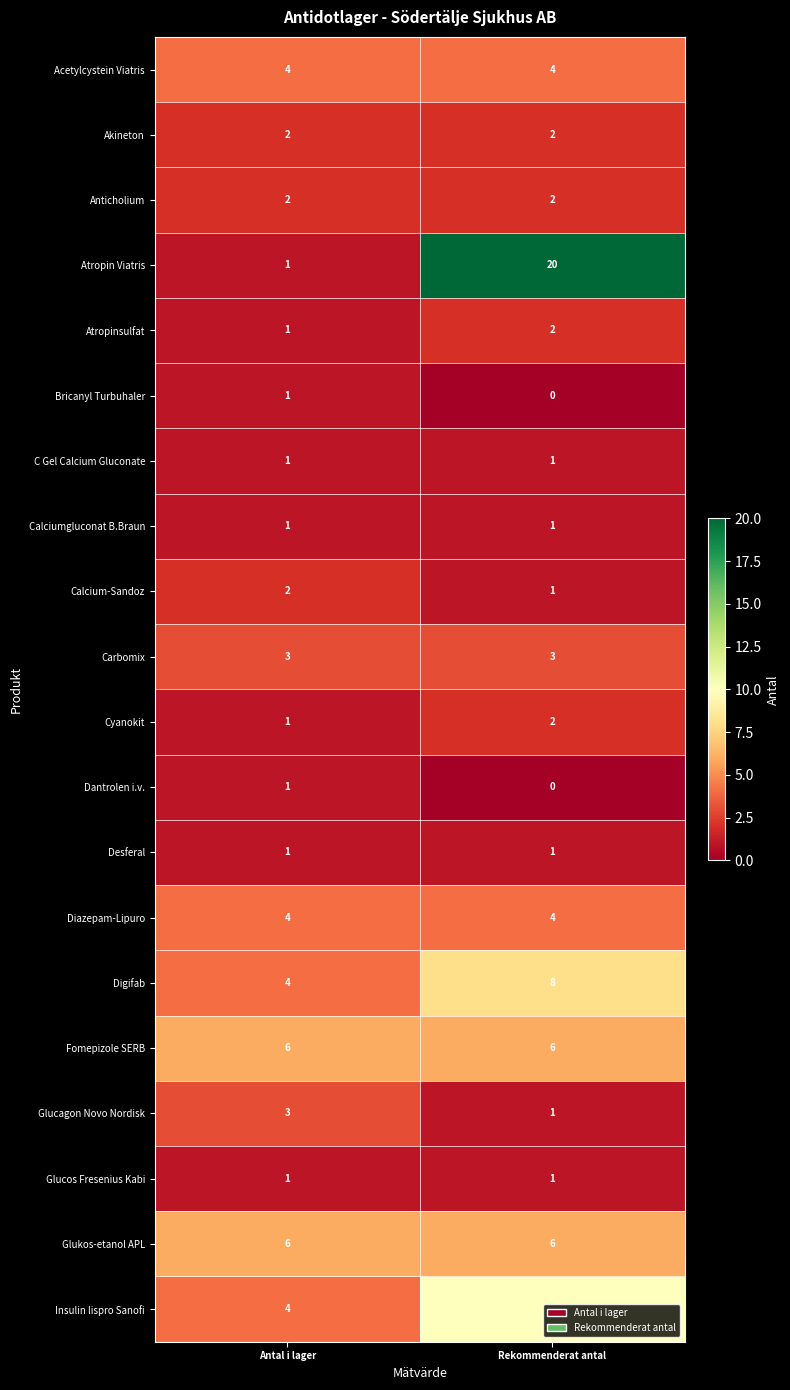

Rank the categories by Cyanokit value from highest to lowest.

Rekommenderat antal, Antal i lager